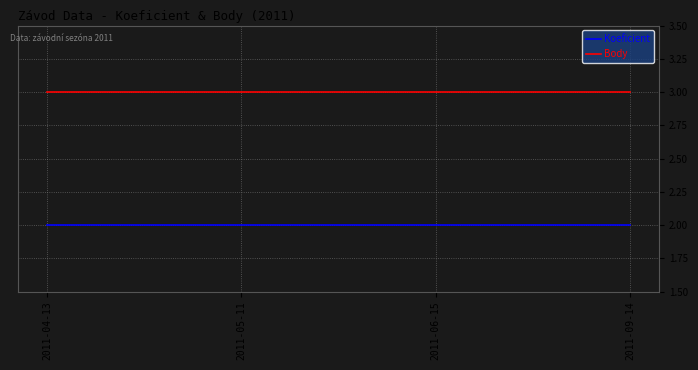

What is the sum of all Body values?

12